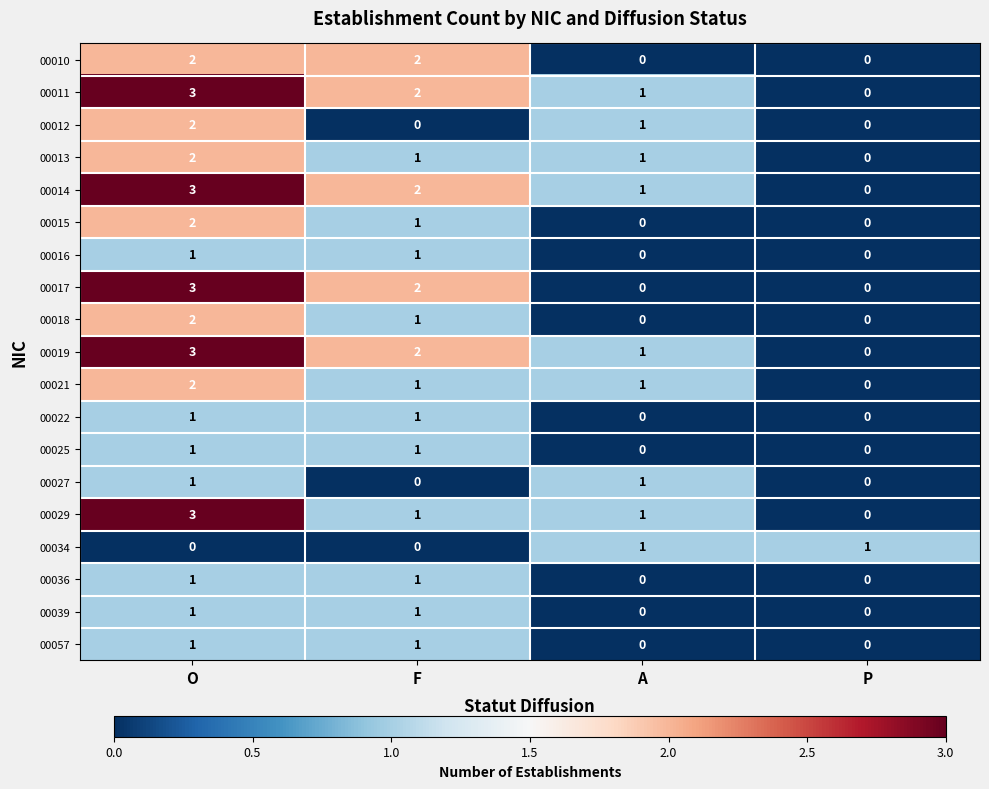

Which label corresponds to the largest value in the chart?

O